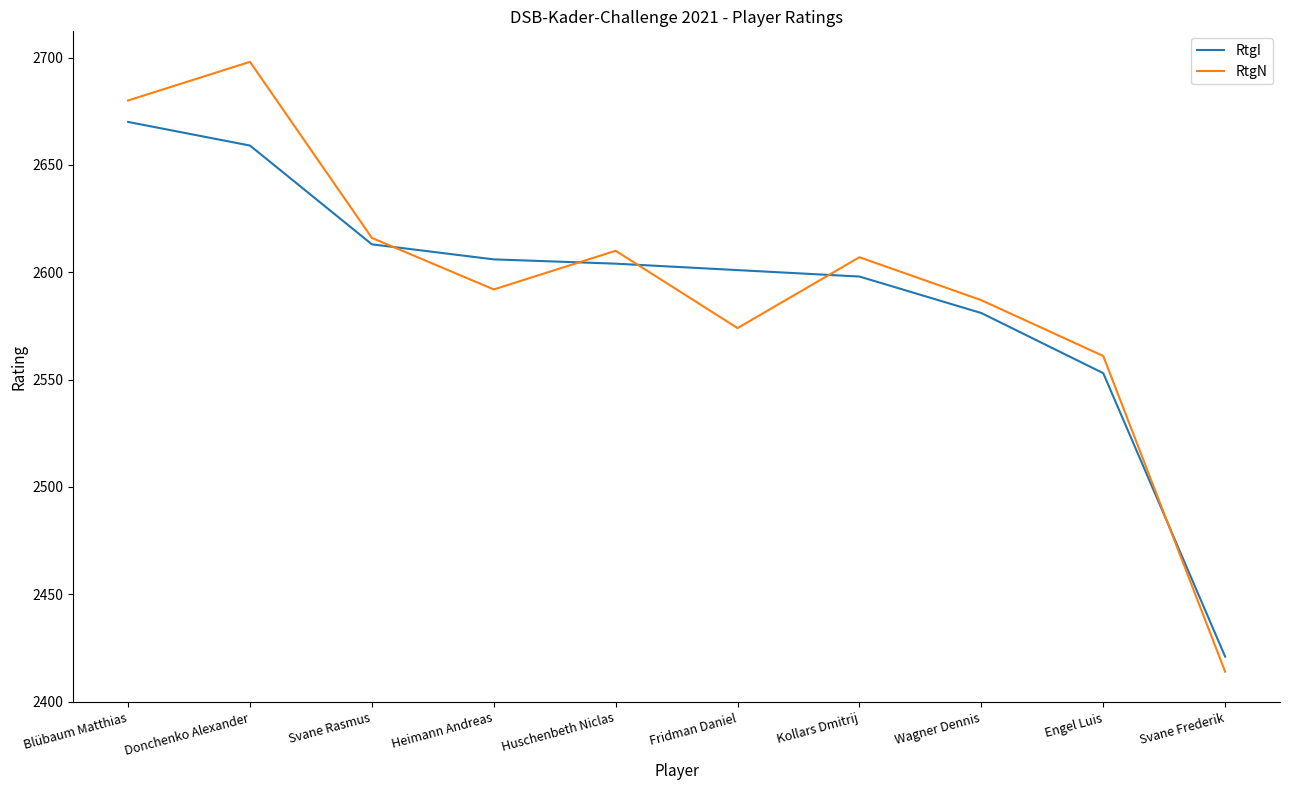

Which category has the lowest value in the RtgI series?

Svane Frederik